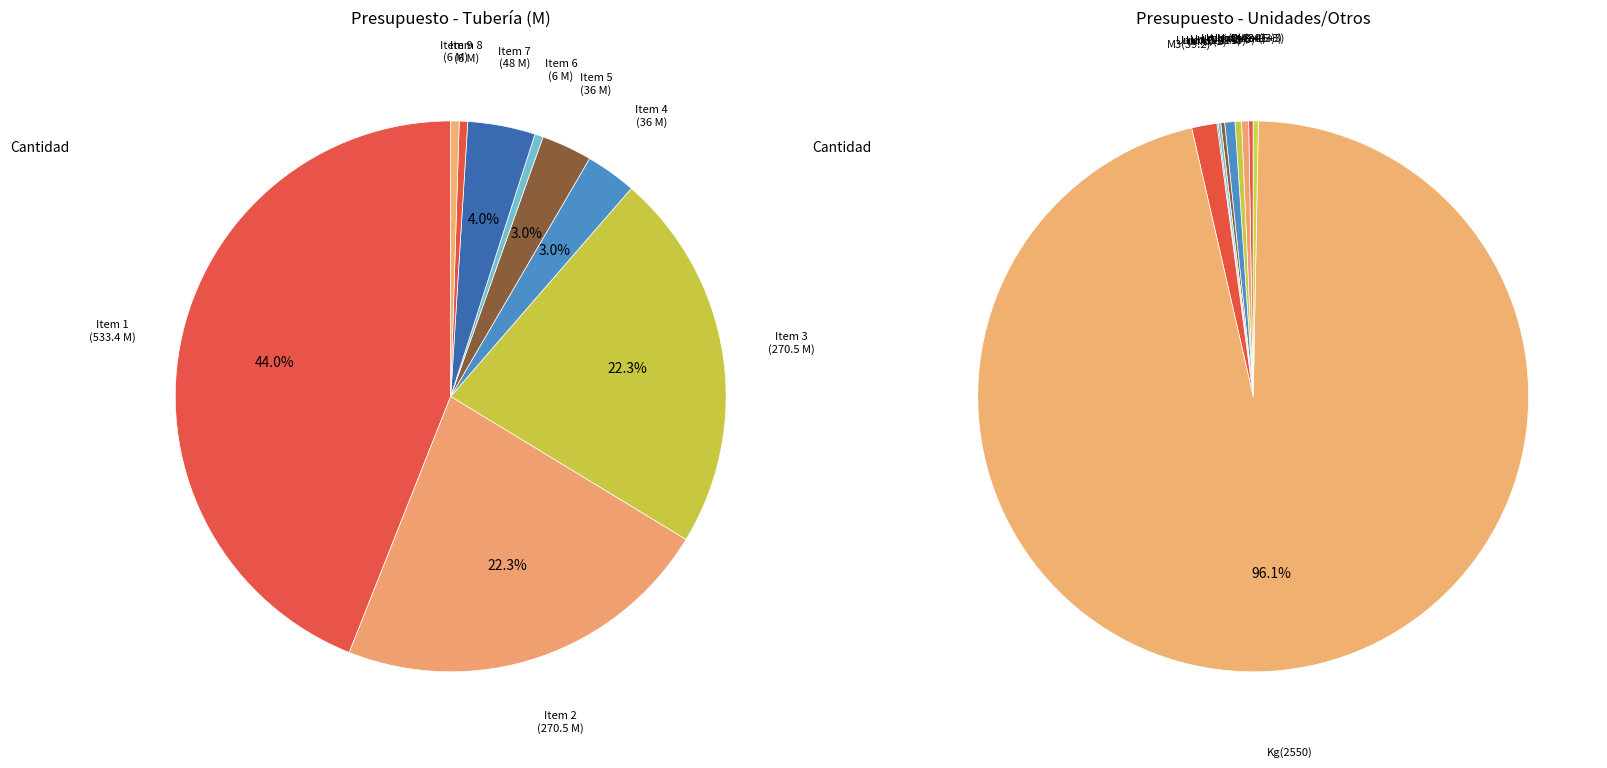

Count the number of slices in the pie.

36